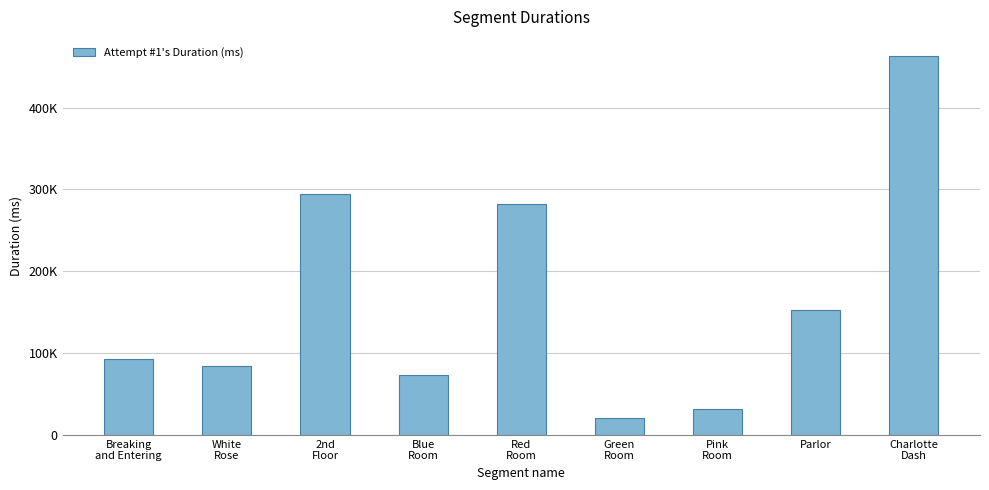

Are the bars horizontal?

No